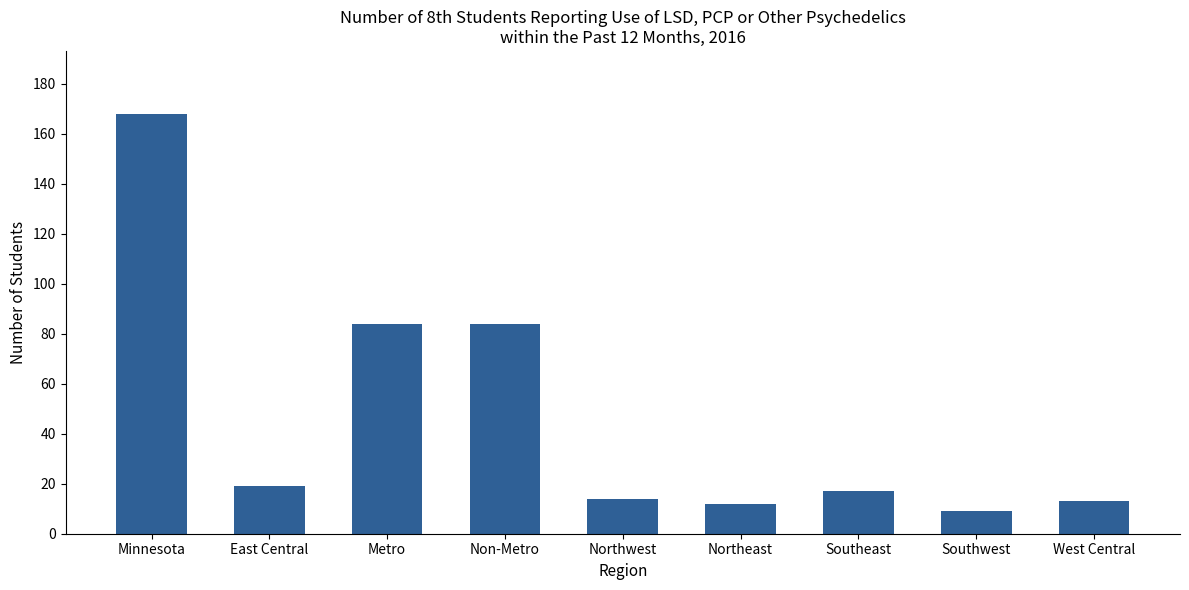

The value at Northwest is 20. True or false?

False